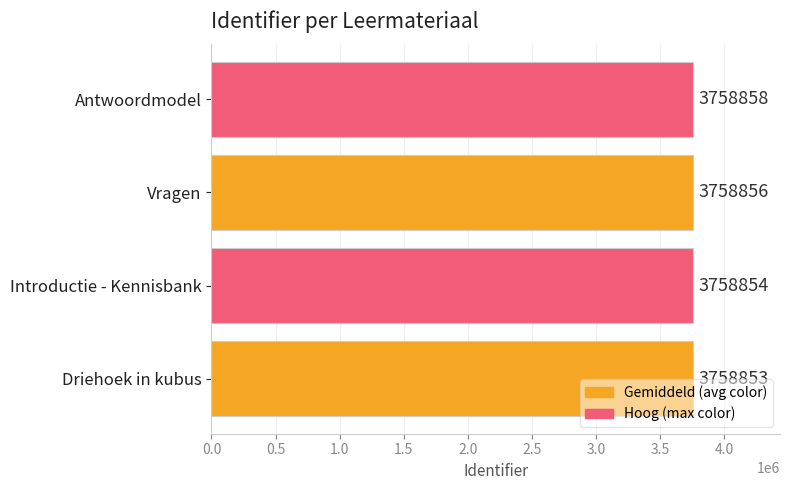

What is the smallest value displayed?

3758853